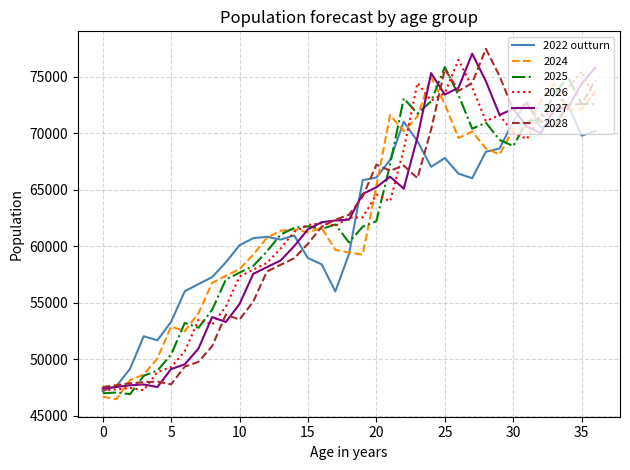

What is the minimum value for 2028?

47549